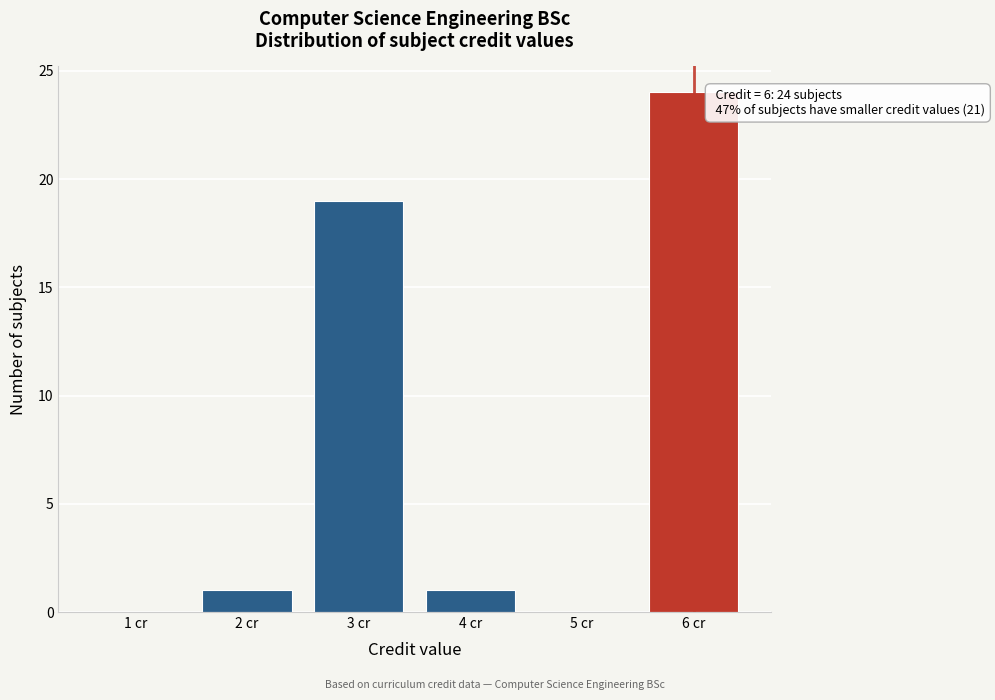

Which range on the x-axis has the tallest bar?

5.5 to 6.5